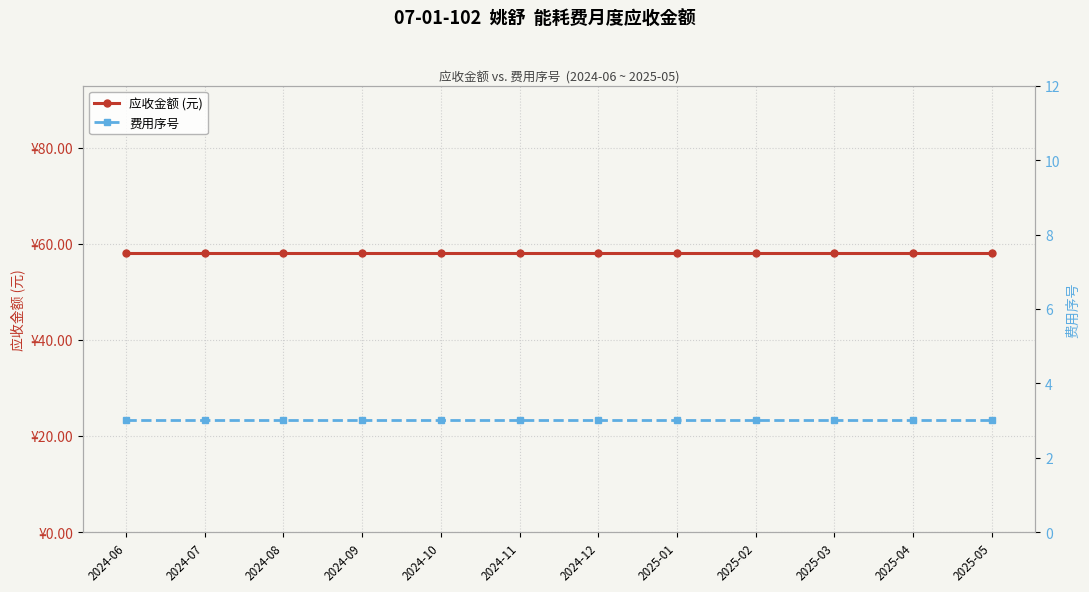

Is it true that 费用序号 equals 3.0 at 2024-12?

True